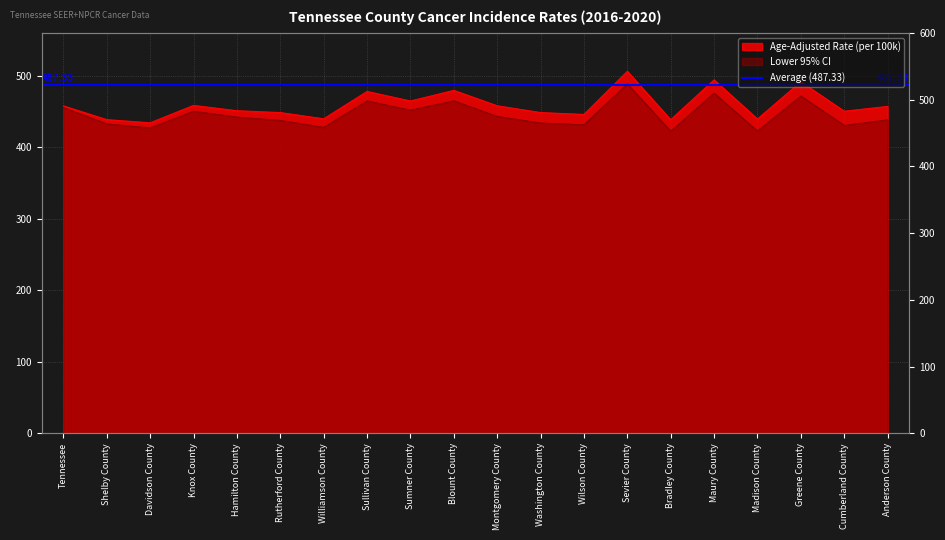

Does the chart have visible grid lines?

Yes